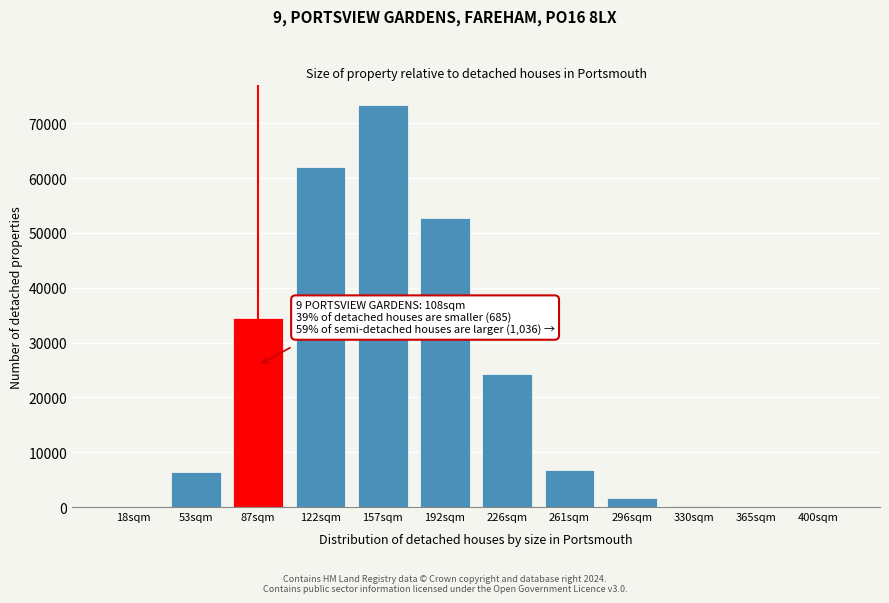

Which has a higher value, 192sqm or 87sqm?

192sqm